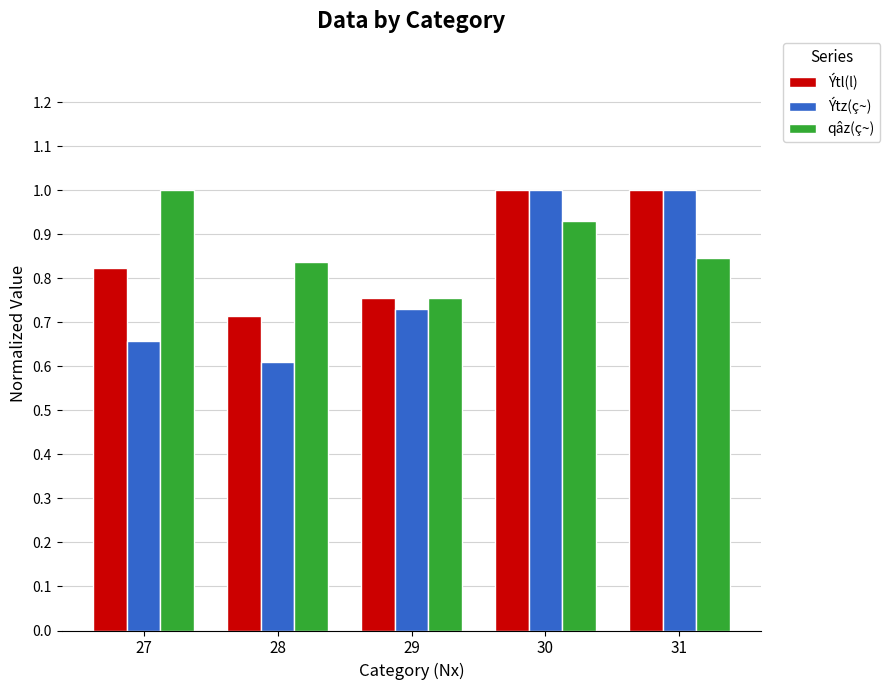

What is the minimum value shown in the chart?

0.6